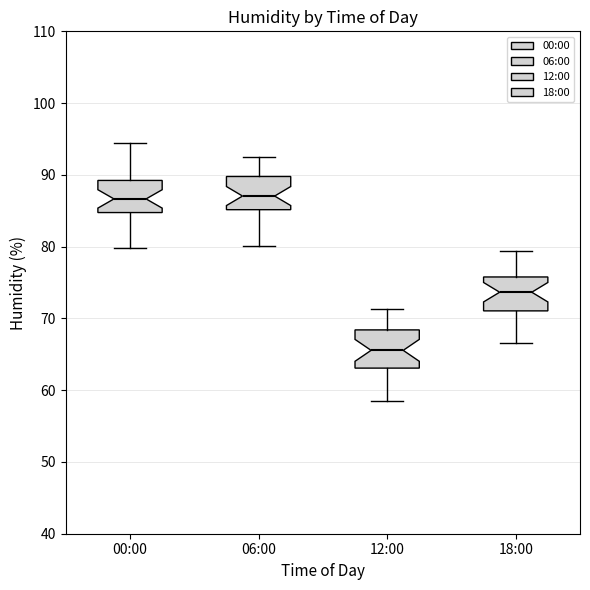

Where does the median line of the box for 00:00 sit on the y-axis? The values are not printed on the chart, so give them approximately, as read against the axis.

87